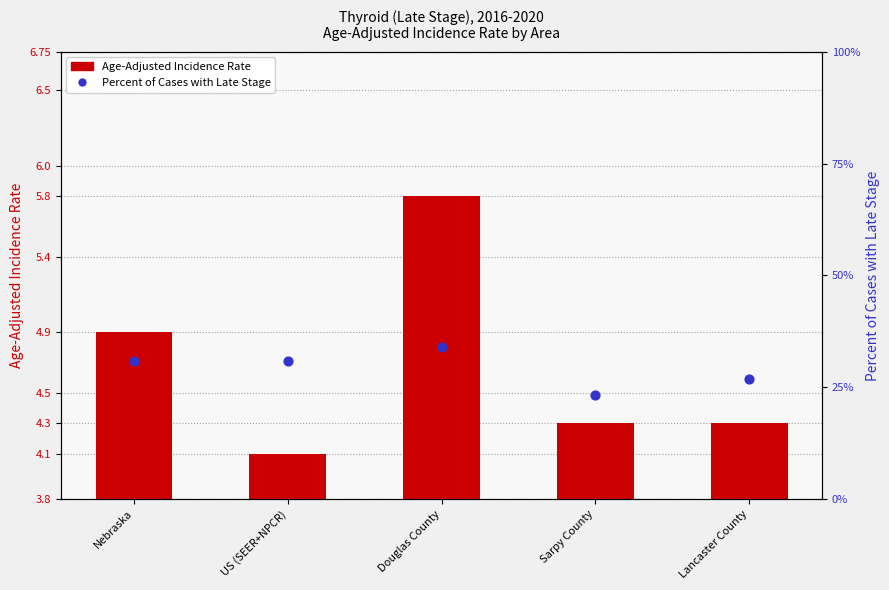

What is the total value across all series at Nebraska?

35.7